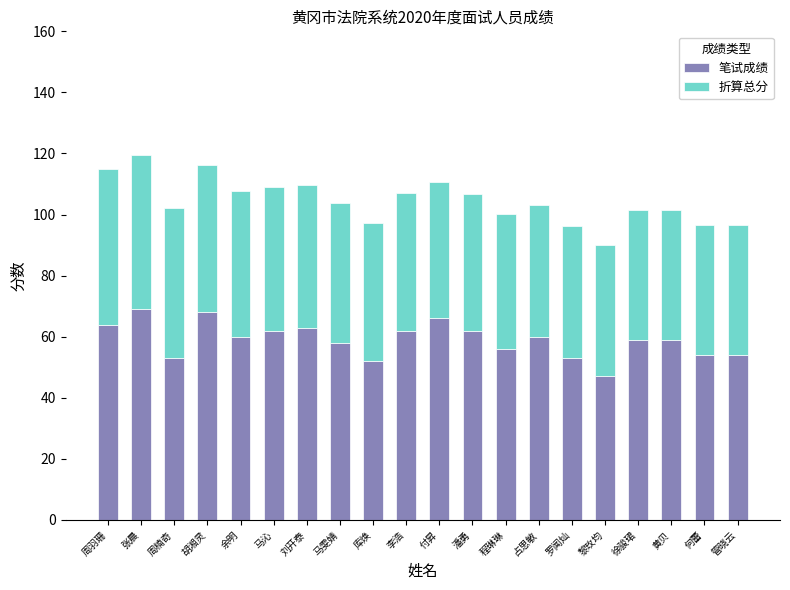

What is the total value across all series at 潘勇?

106.7